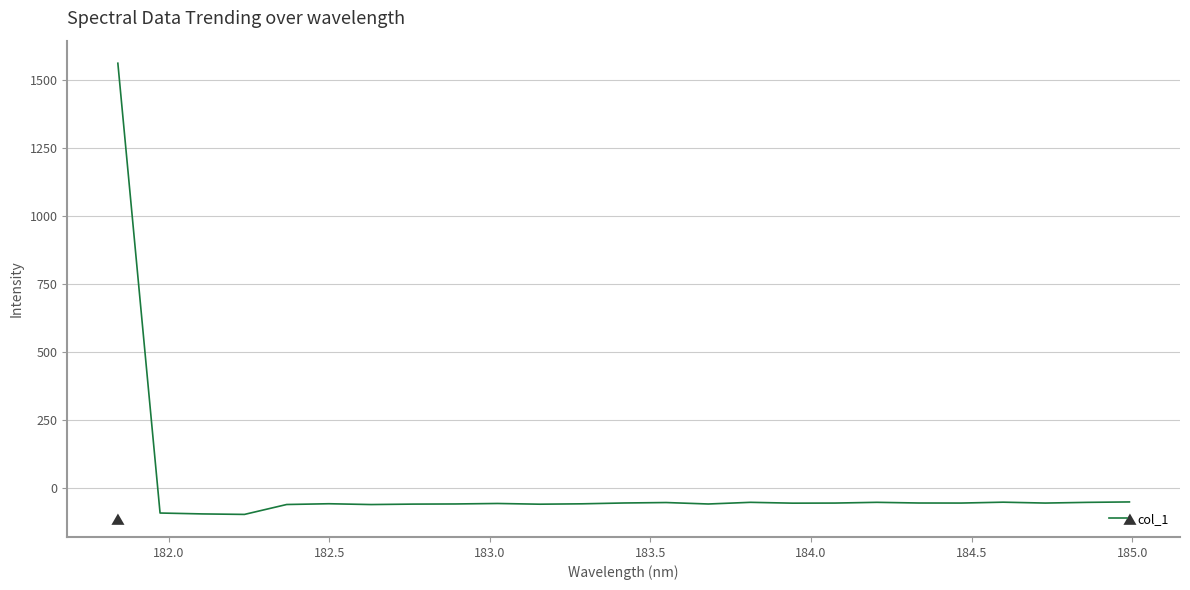

What is the maximum value shown in the chart?

1560.1